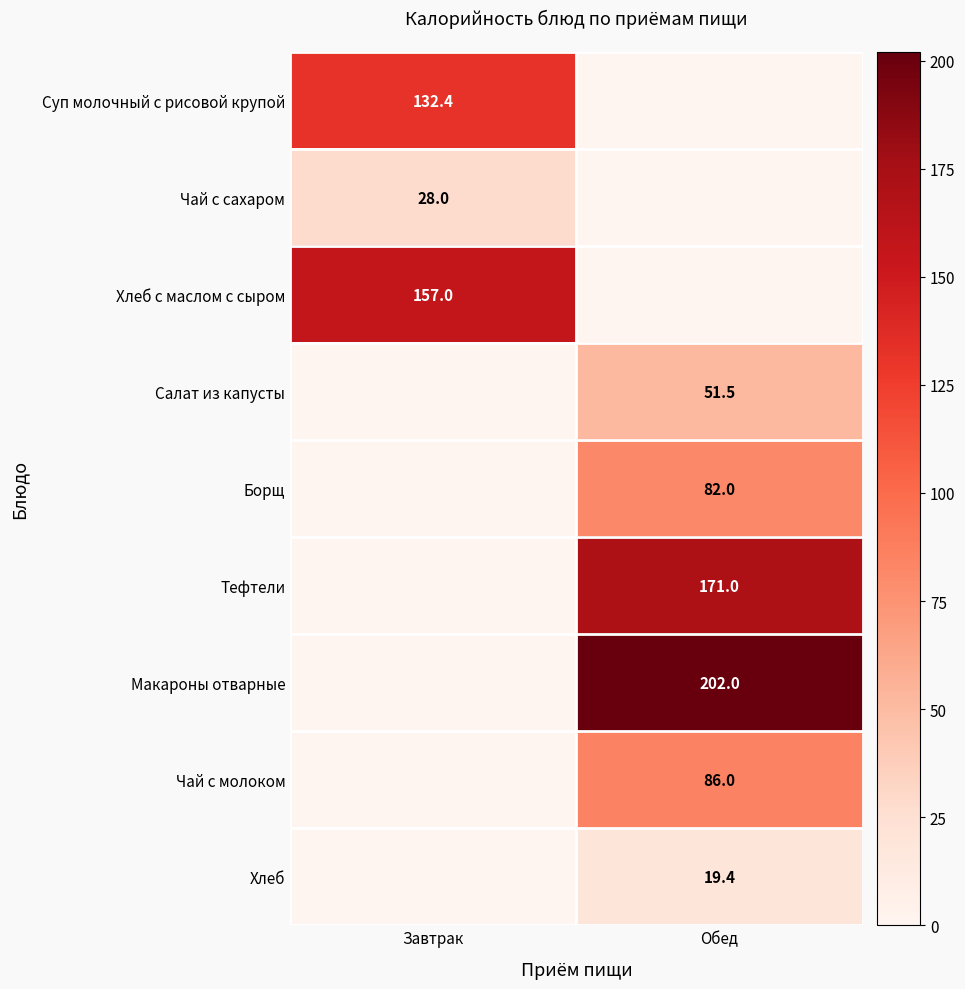

The Хлеб с маслом с сыром series shows 157.0 at Завтрак. True or false?

True